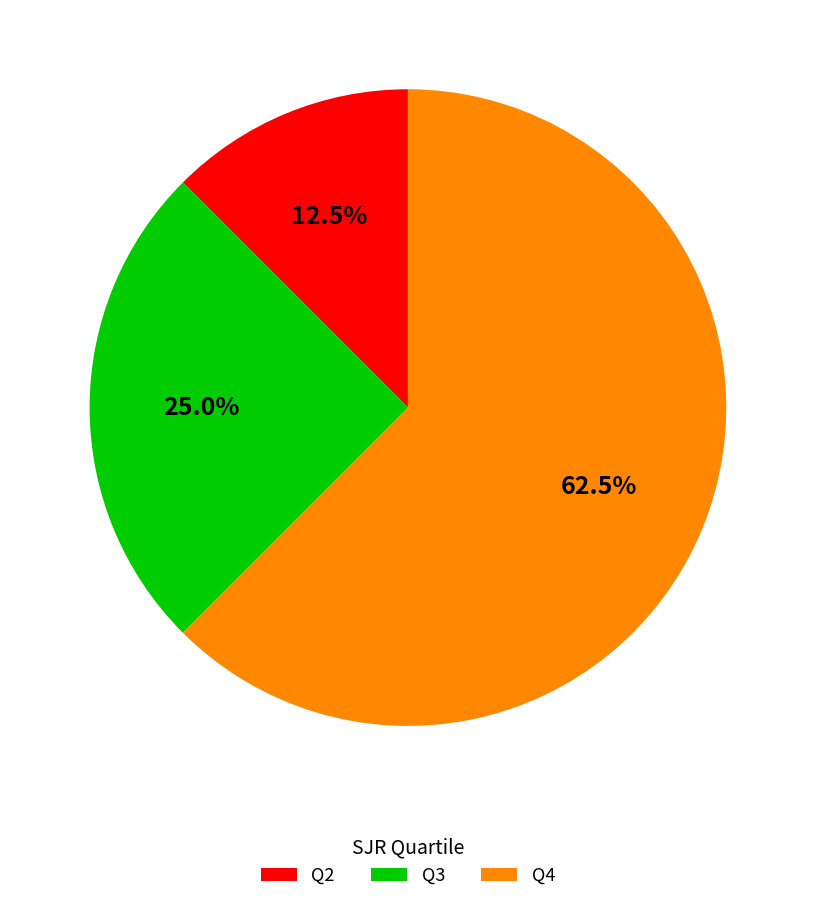

Combined, do Q3 and Q2 account for over 50%?

No